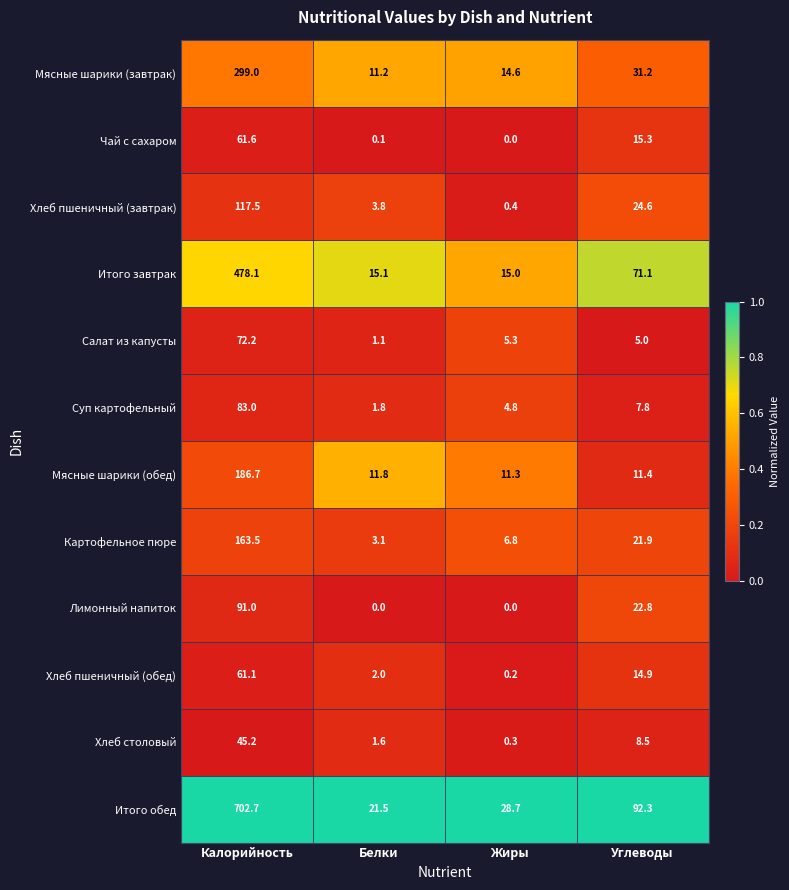

List the series in order of their peak value, highest first.

Итого обед, Итого завтрак, Мясные шарики (завтрак), Мясные шарики (обед), Картофельное пюре, Хлеб пшеничный (завтрак), Лимонный напиток, Суп картофельный, Салат из капусты, Чай с сахаром, Хлеб пшеничный (обед), Хлеб столовый